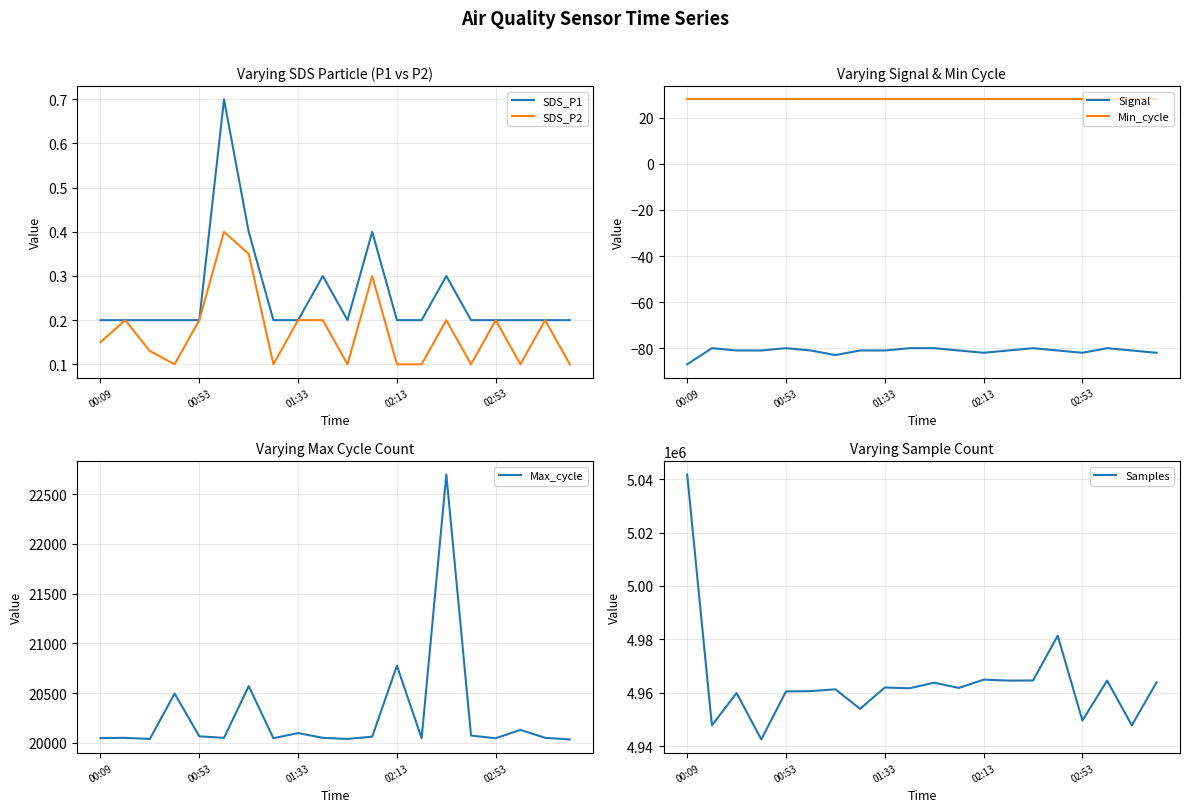

Is this an area chart (filled region under the line)?

No